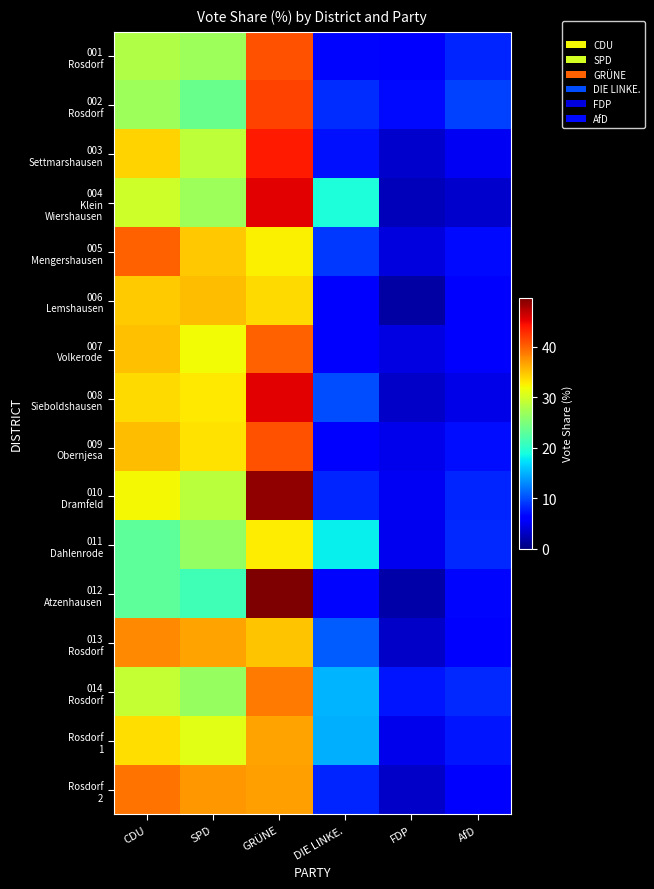

Which series changed the most between DIE LINKE. and FDP?

004 Klein Wiershausen